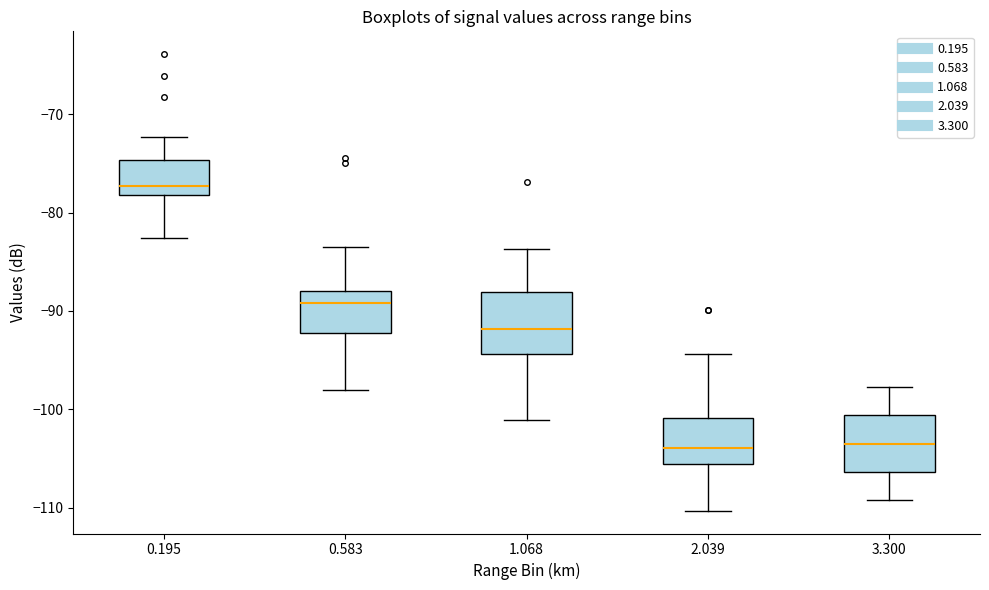

Reading left to right, read every box against the y-axis: the position of its median line, the range the box covers, and the ends of its whiskers. The values are not printed on the chart, so give them approximately, as read against the axis.

0.195: median -77, box -78 to -75, whiskers -83 to -72
0.583: median -89, box -92 to -88, whiskers -98 to -83
1.068: median -92, box -94 to -88, whiskers -101 to -84
2.039: median -104, box -106 to -101, whiskers -110 to -94
3.300: median -103, box -106 to -101, whiskers -109 to -98